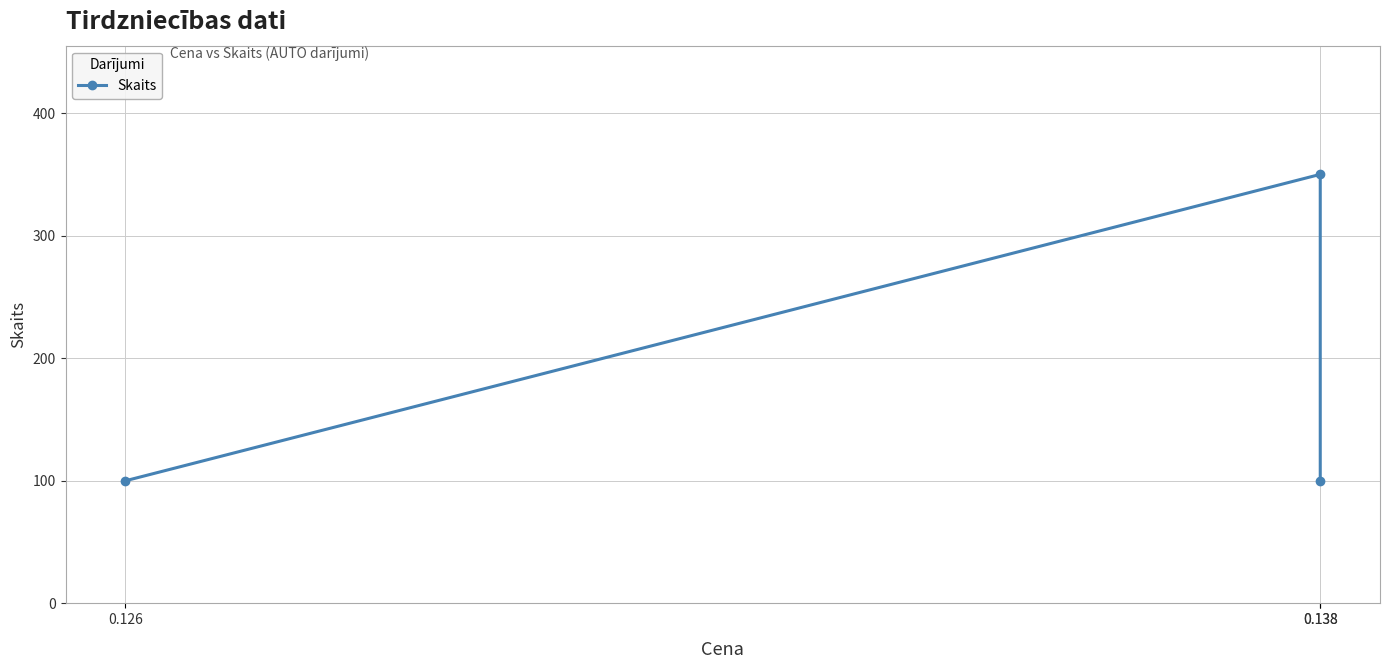

Between 0.126 and 0.138, which is larger?

0.126